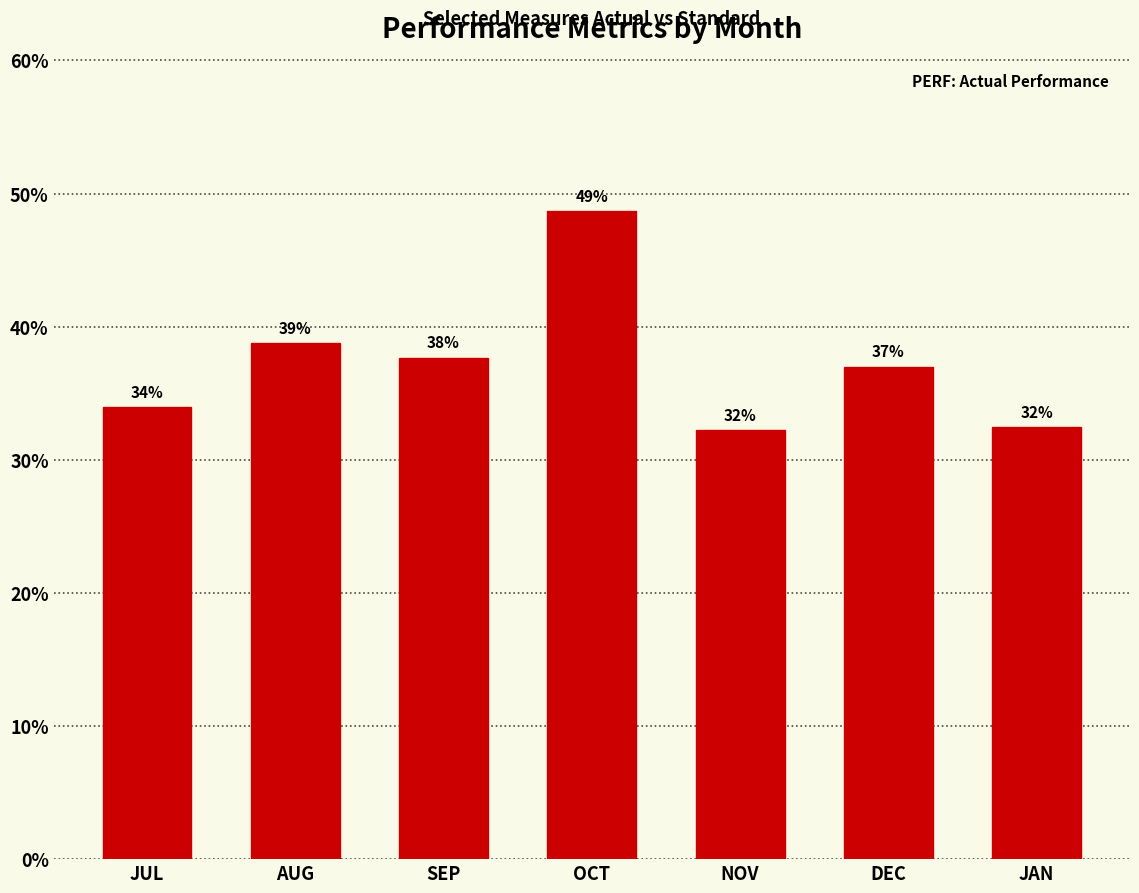

Between AUG and JUL, which is larger?

AUG